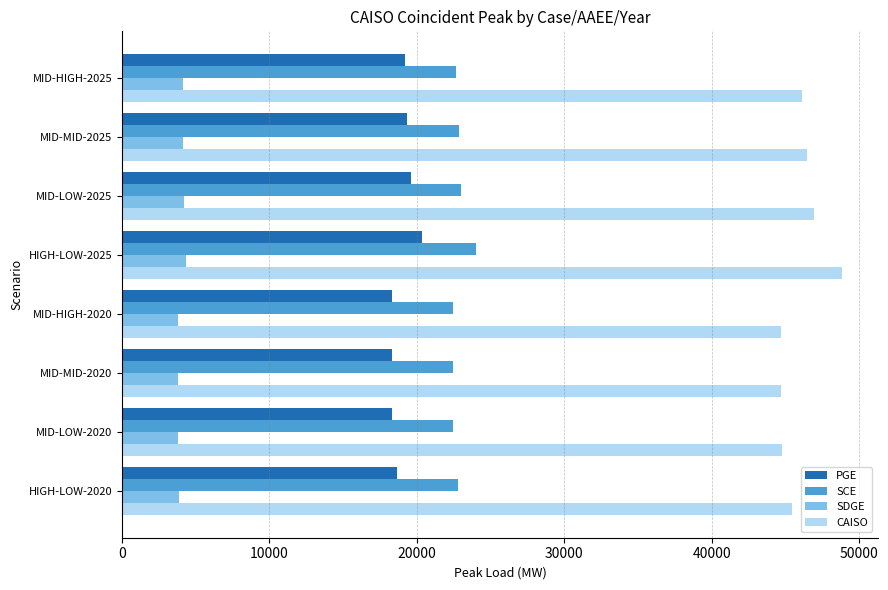

The CAISO series shows 24361 at HIGH-LOW-2025. True or false?

False